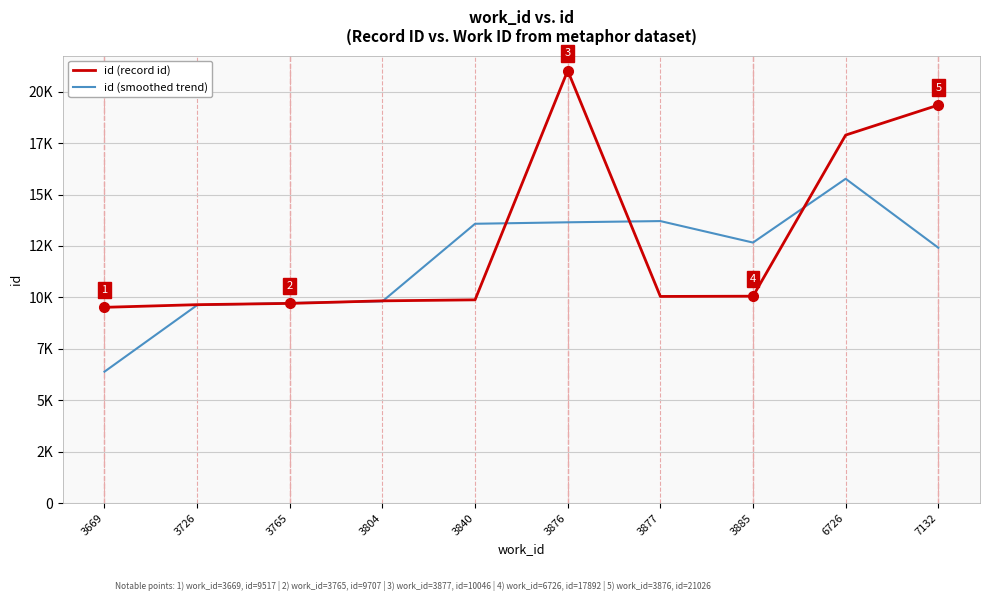

At which label does id (record id) reach its peak?

3876